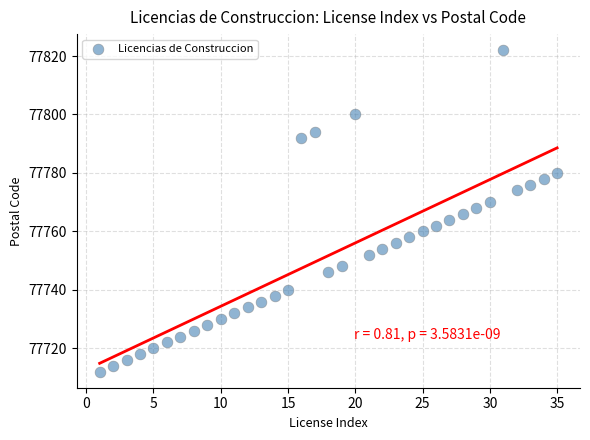

What is the range of Y values (max minus min)?

110